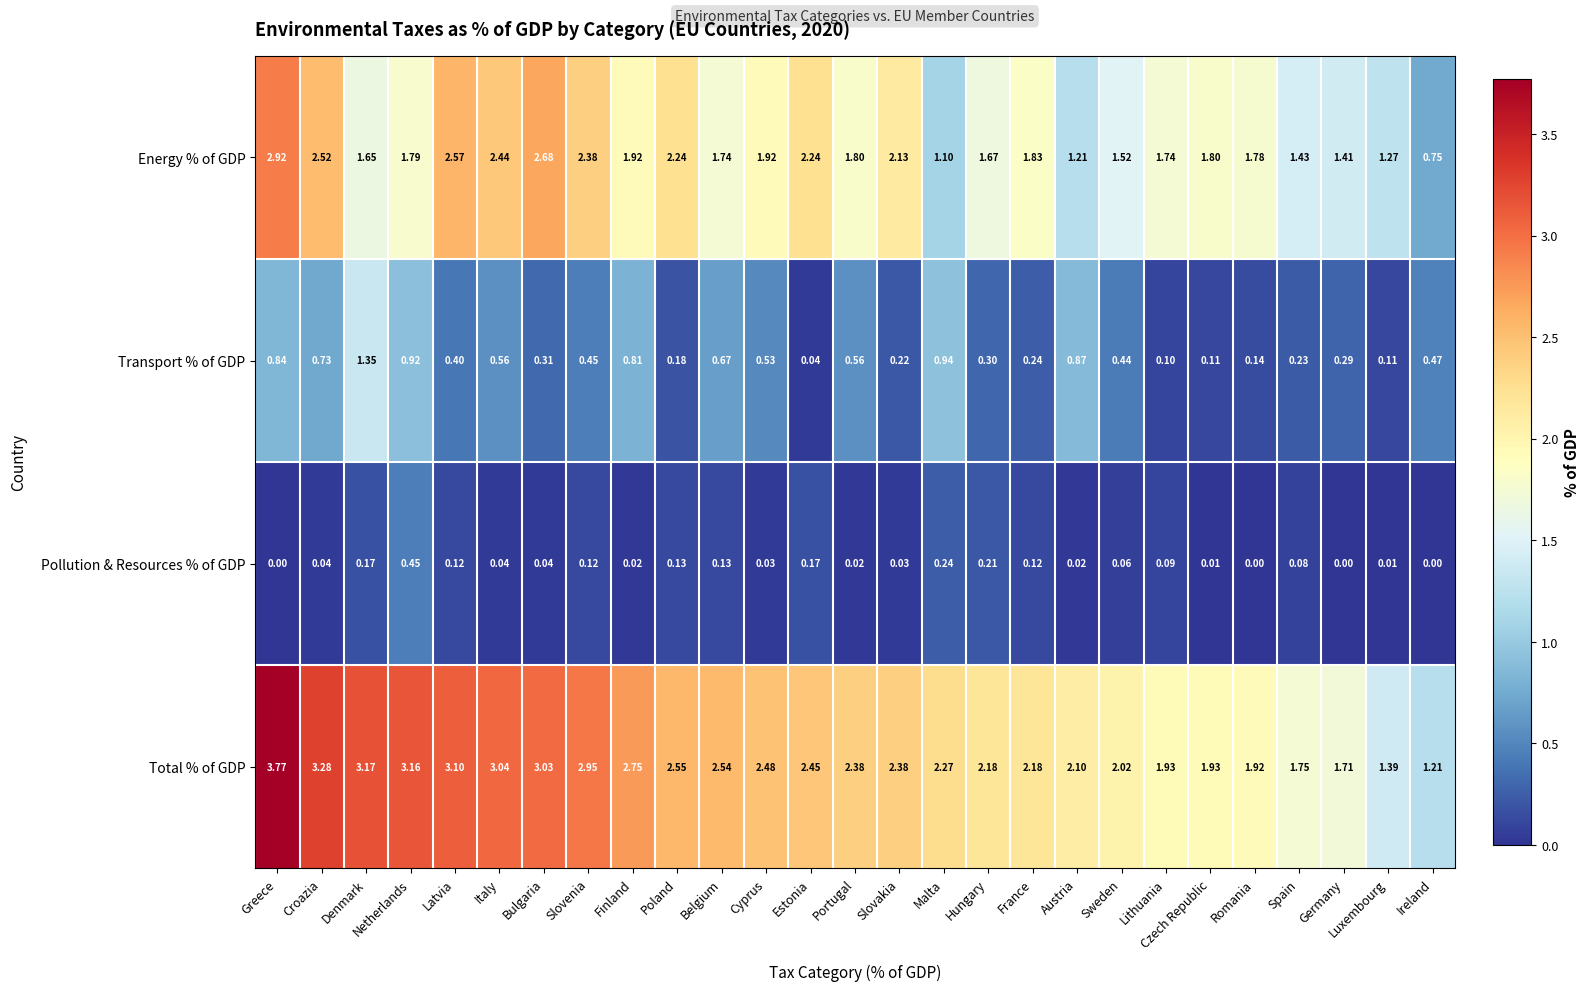

Which category has the highest value across all series?

Greece